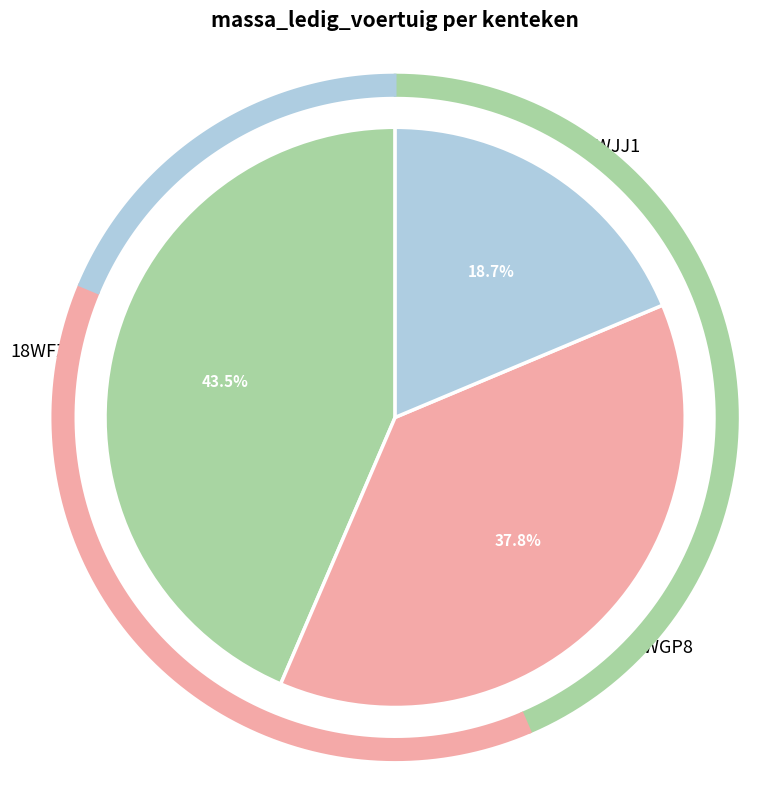

Is the sum of 18WFZ2 and 77WJJ1 greater than half?

Yes